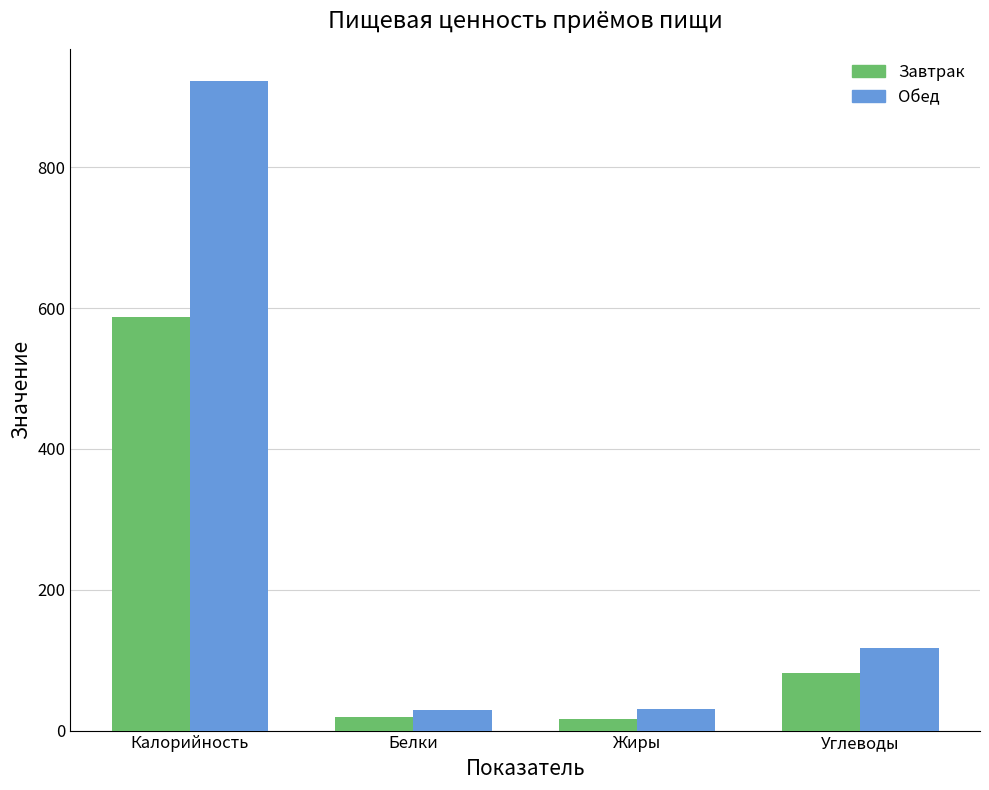

Which series has the largest total across all categories?

Обед